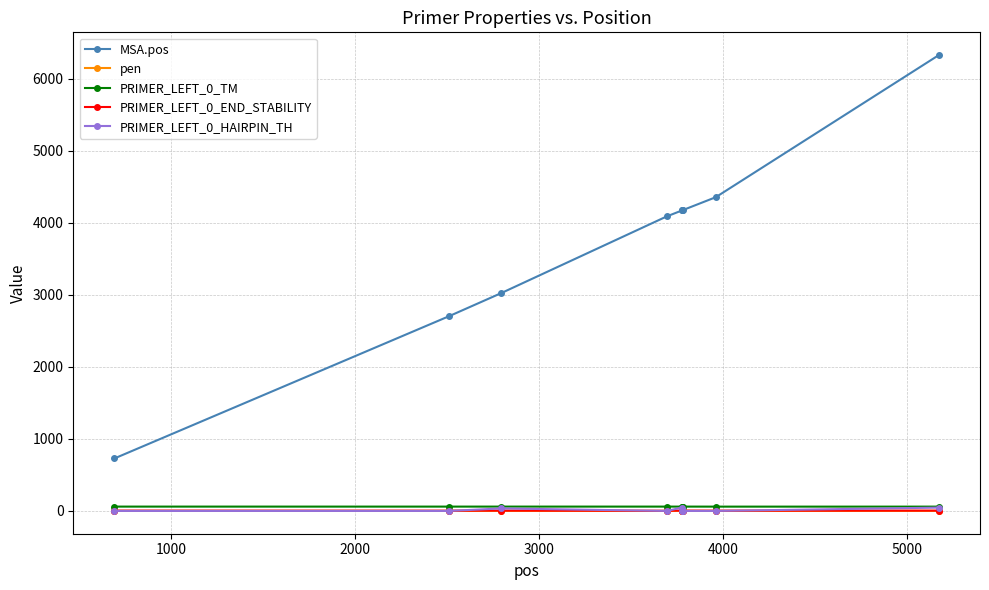

Does the chart have visible grid lines?

Yes